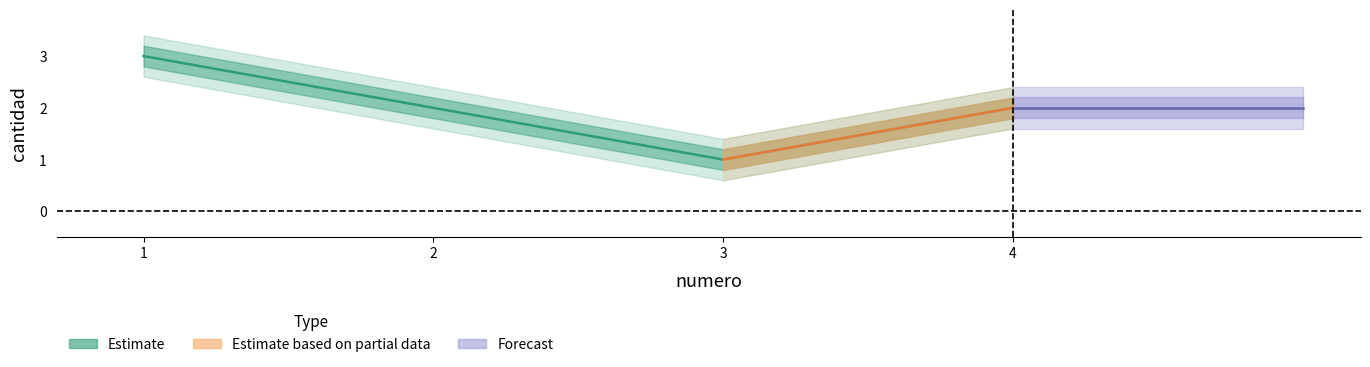

How many values are between 2 and 3?

3